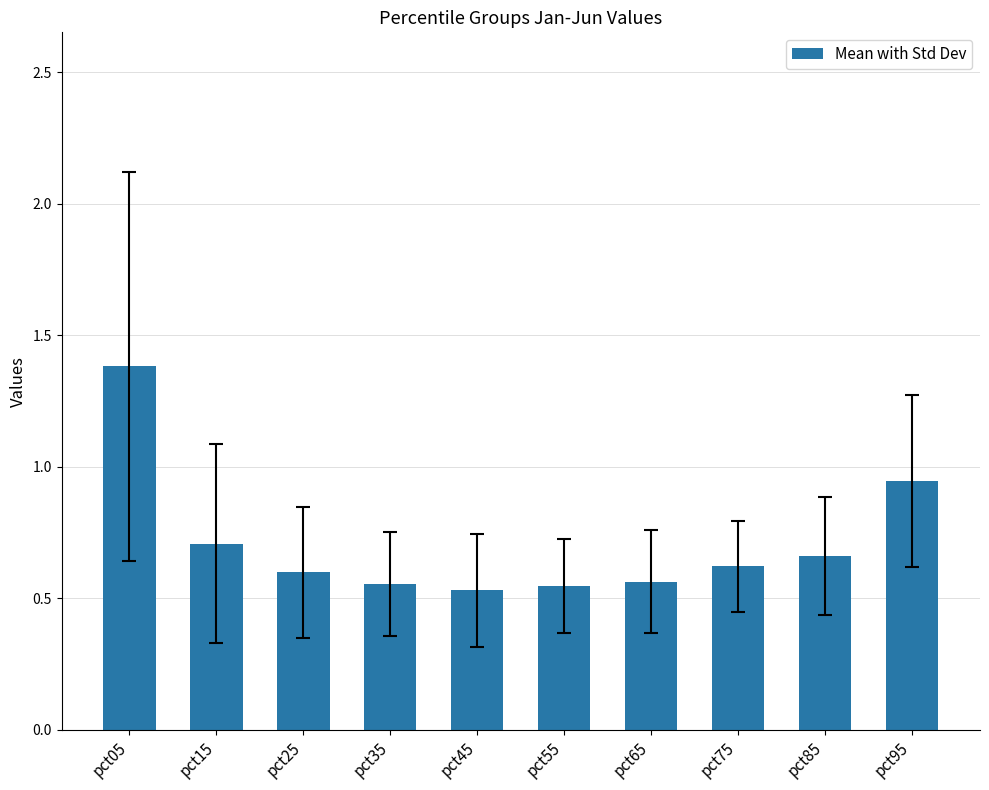

What is the value of the 1st bar from the left?

1.4